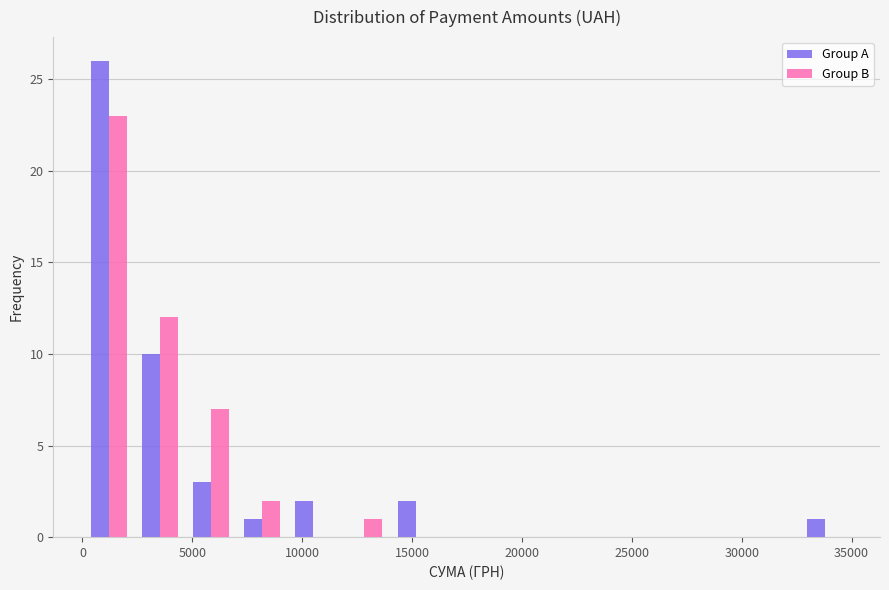

Reading left to right, transcribe this chart: for each range on the x-axis, give the height of each series' bar. Neither the bar edges nor the heights are printed on the chart, so give them approximately, as read against the axes.

0 to 2500: Group A=26	Group B=23
2500 to 4500: Group A=10	Group B=12
4500 to 7000: Group A=3	Group B=7
7000 to 9500: Group A=1	Group B=2
9500 to 11500: Group A=2	Group B=0
11500 to 14000: Group A=0	Group B=1
14000 to 16500: Group A=2	Group B=0
16500 to 18500: Group A=0	Group B=0
18500 to 21000: Group A=0	Group B=0
21000 to 23500: Group A=0	Group B=0
23500 to 25500: Group A=0	Group B=0
25500 to 28000: Group A=0	Group B=0
28000 to 30500: Group A=0	Group B=0
30500 to 32500: Group A=0	Group B=0
32500 to 35000: Group A=1	Group B=0